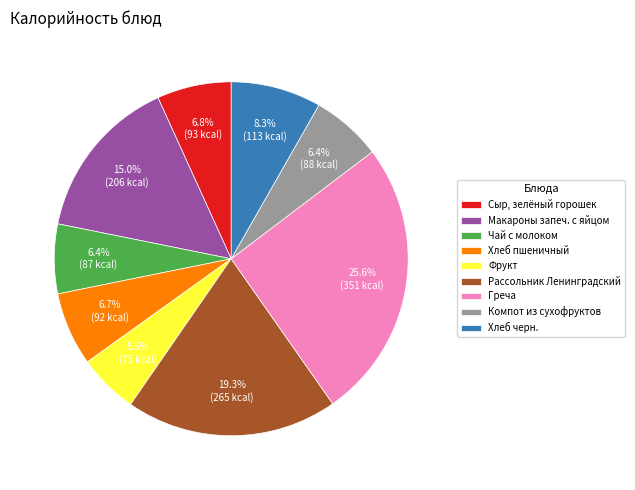

What percentage do Чай с молоком and Макароны запеч. с яйцом together represent?

21.4%